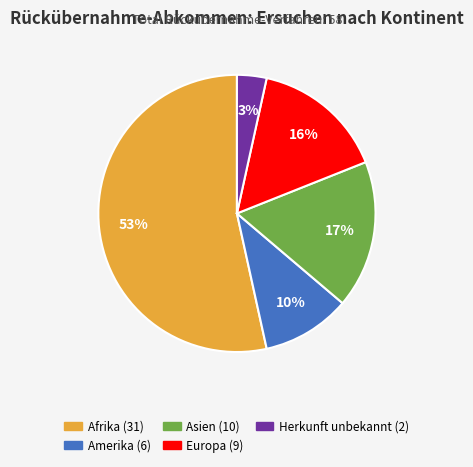

What is the ratio of the value at Amerika to the value at Afrika?

0.2